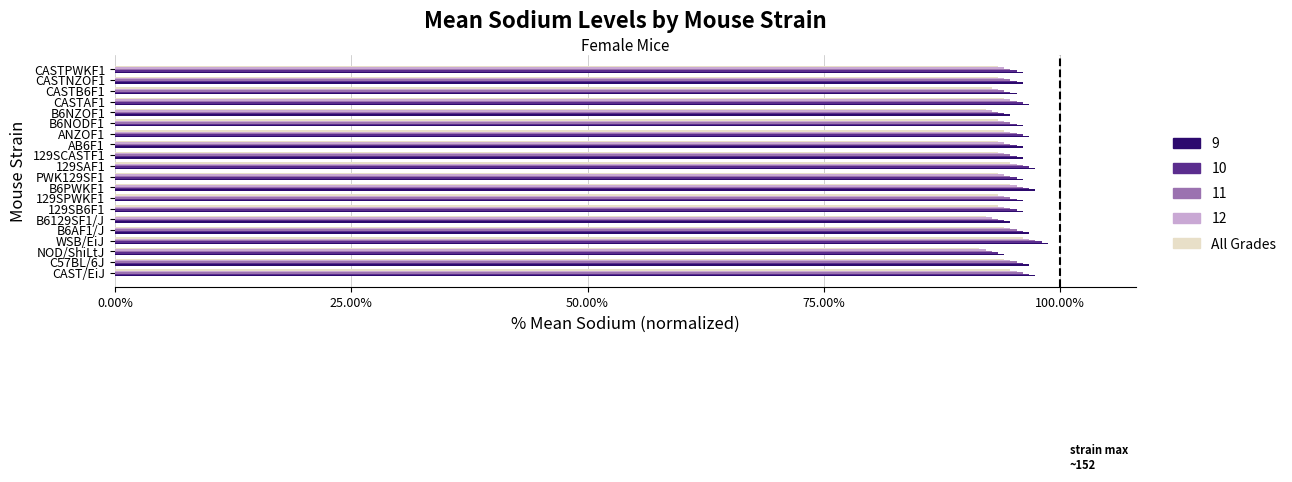

What is the greatest value displayed?

1.0